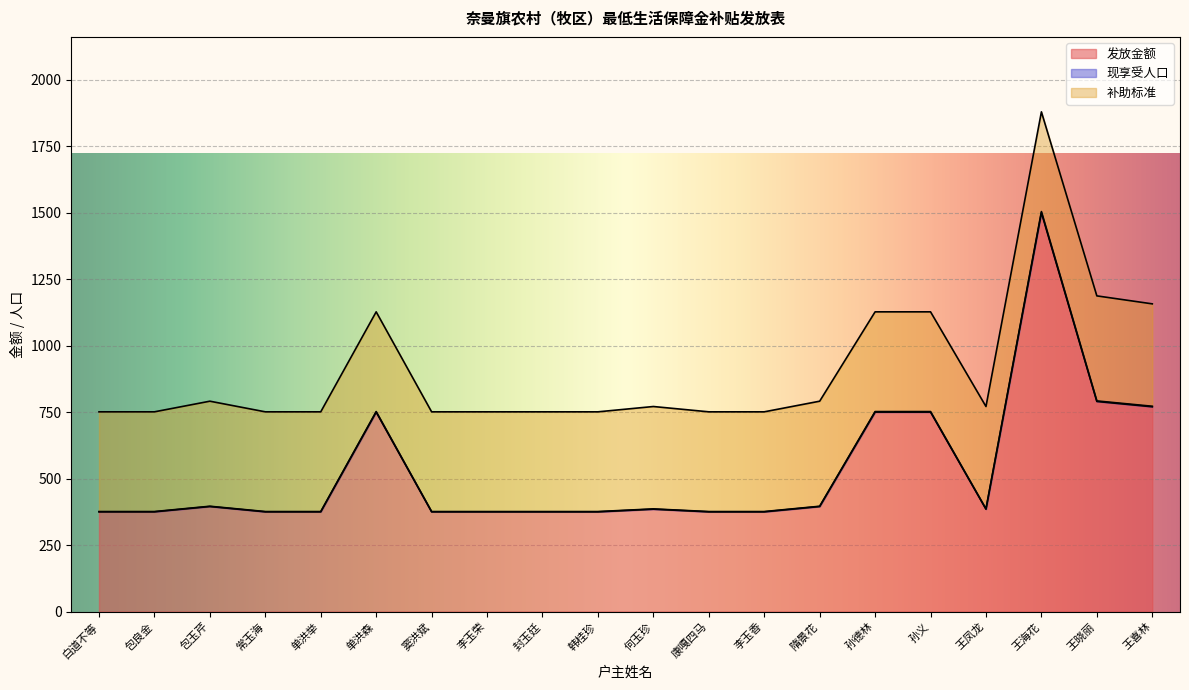

What is the maximum value shown in the chart?

1504